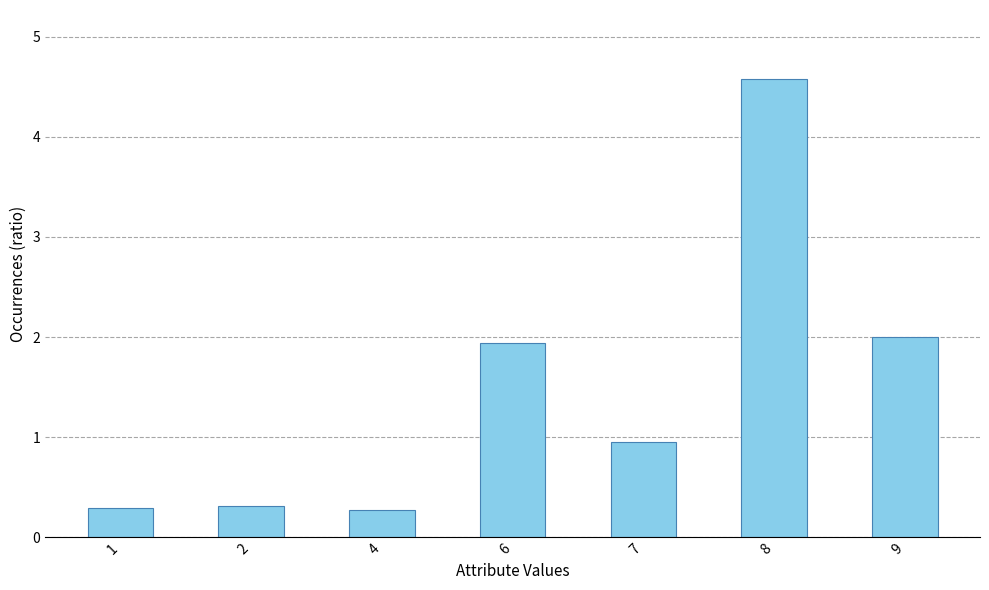

Reading left to right, list all the values displayed in this chart.

0.3	0.3	0.3	1.9	0.9	4.6	2.0